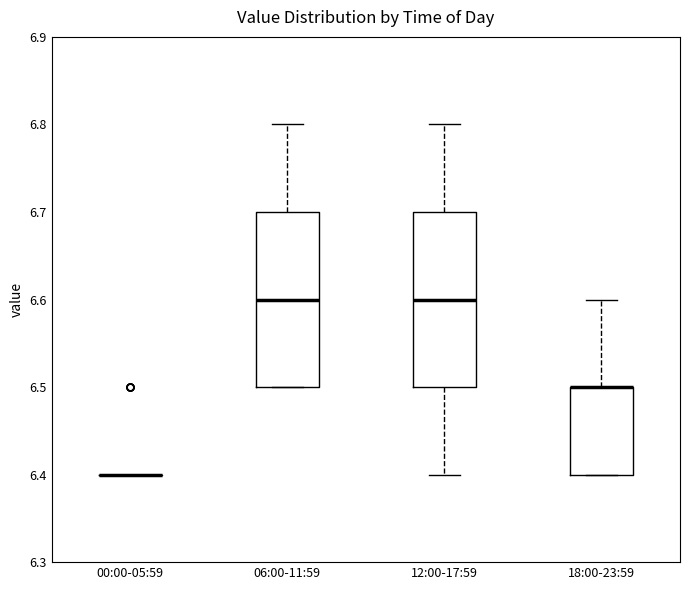

Where does the upper whisker of the box for 18:00-23:59 end on the y-axis? The values are not printed on the chart, so give them approximately, as read against the axis.

6.6